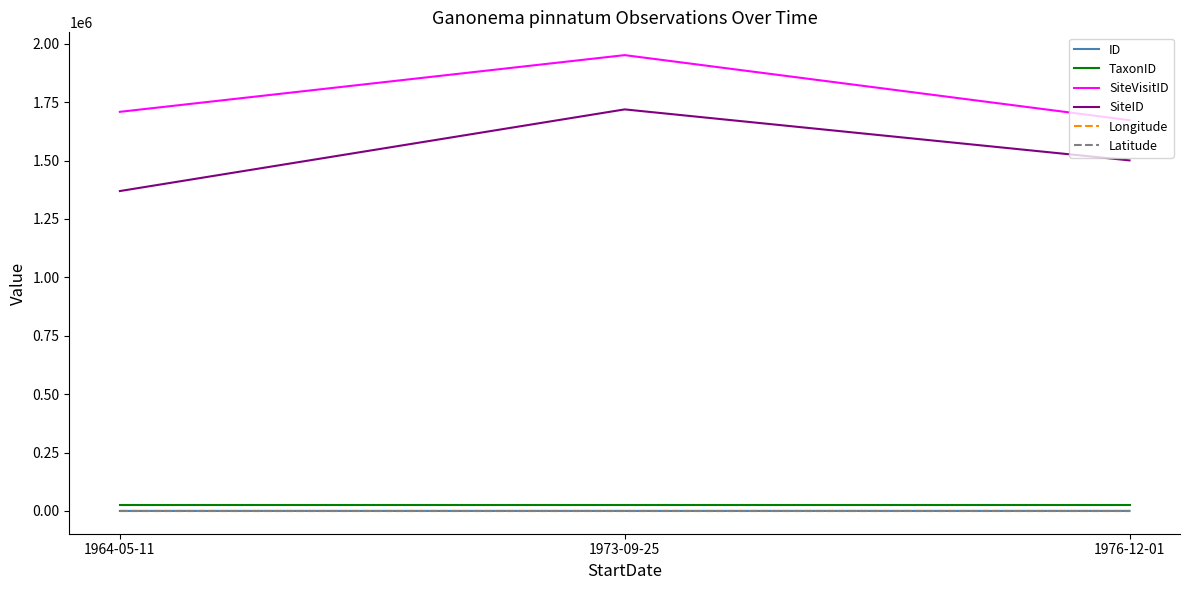

What is the difference between the highest and lowest values at 1964-05-11?

1708704.3